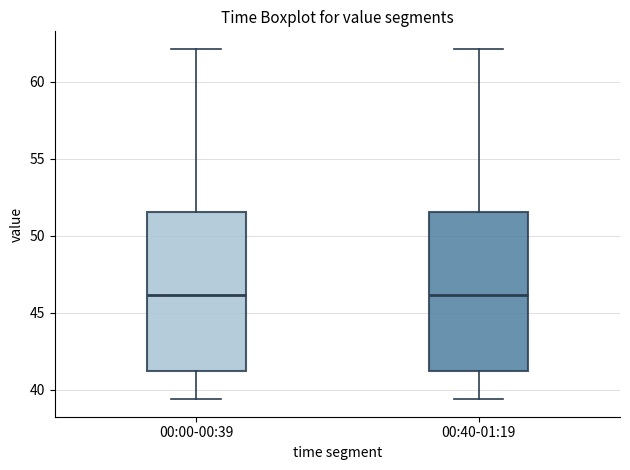

Where does the median line of the box for 00:40-01:19 sit on the y-axis? The values are not printed on the chart, so give them approximately, as read against the axis.

46.0